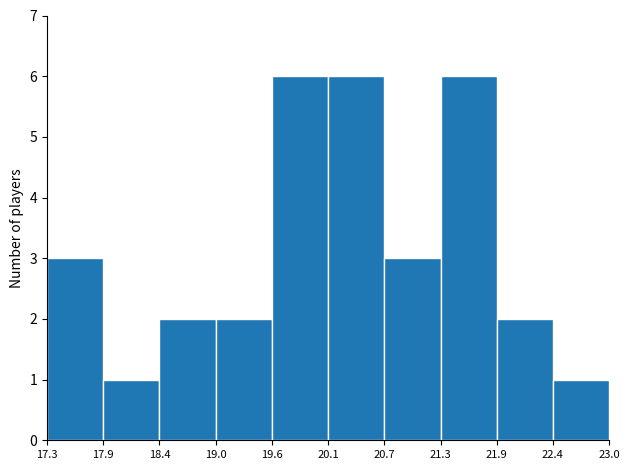

Reading left to right, list every bar in this chart as the range it spans on the x-axis followed by its height. The values are not printed on the chart, so give them approximately, as read against the axis.

17.3 to 17.9: 3
17.9 to 18.4: 1
18.4 to 19.0: 2
19.0 to 19.6: 2
19.6 to 20.1: 6
20.1 to 20.7: 6
20.7 to 21.3: 3
21.3 to 21.9: 6
21.9 to 22.4: 2
22.4 to 23.0: 1